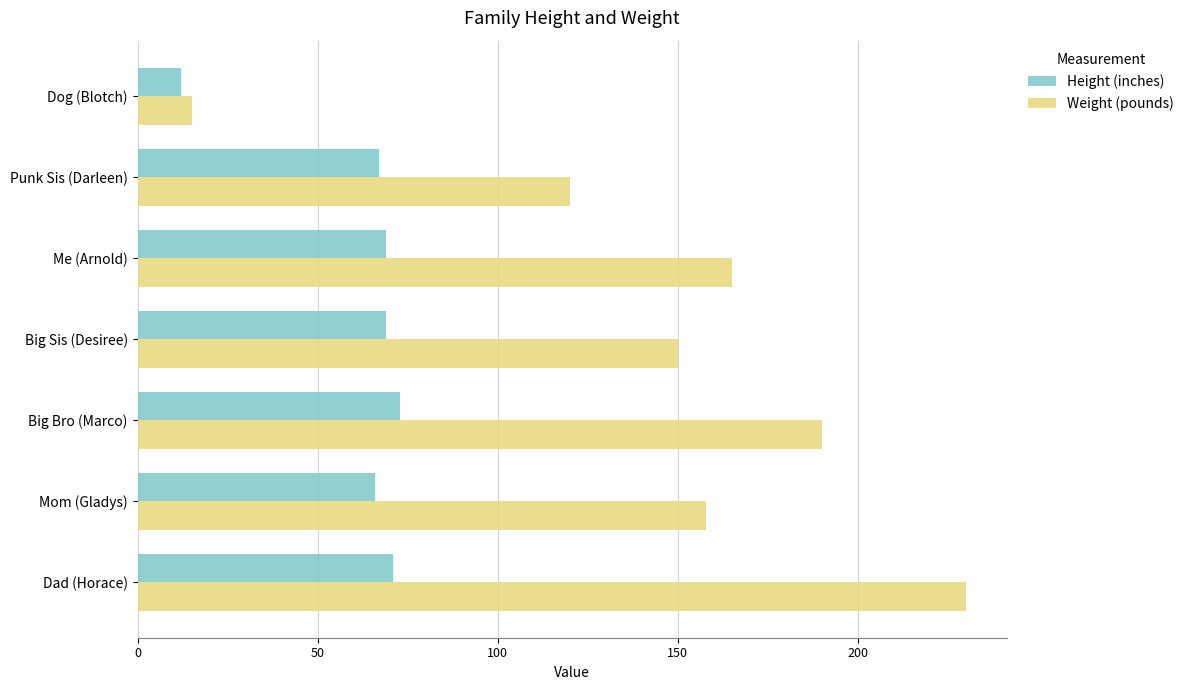

Rank the series by their average value, from lowest to highest.

Height (inches), Weight (pounds)